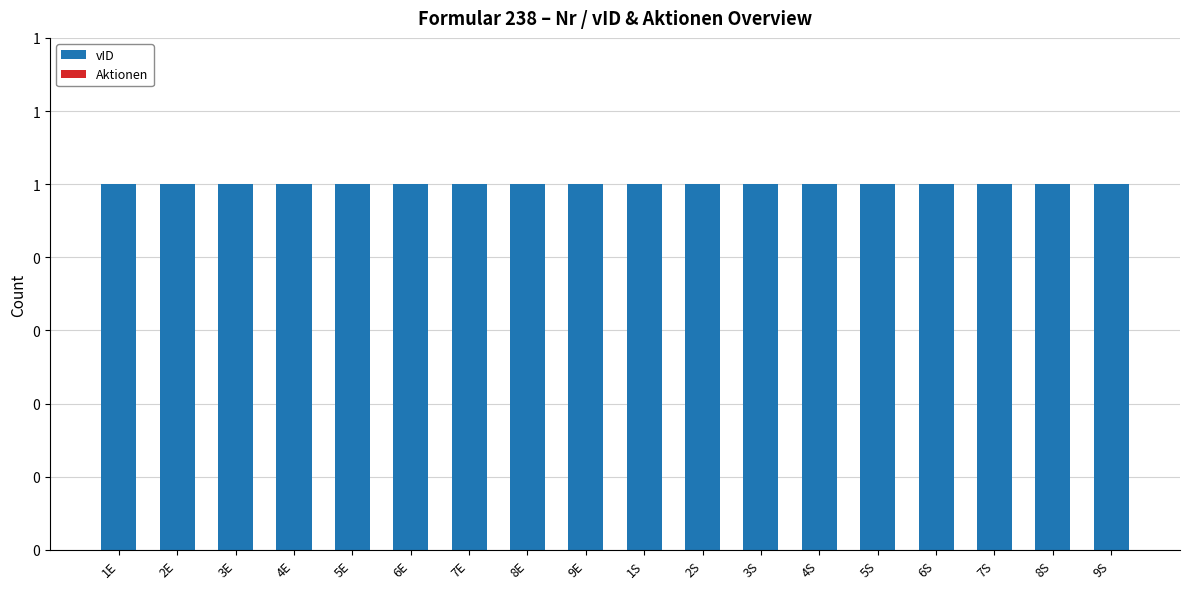

Reading left to right, what are all the values shown in this chart?

vID: 1	1	1	1	1	1	1	1	1	1	1	1	1	1	1	1	1	1
Aktionen: 0	0	0	0	0	0	0	0	0	0	0	0	0	0	0	0	0	0